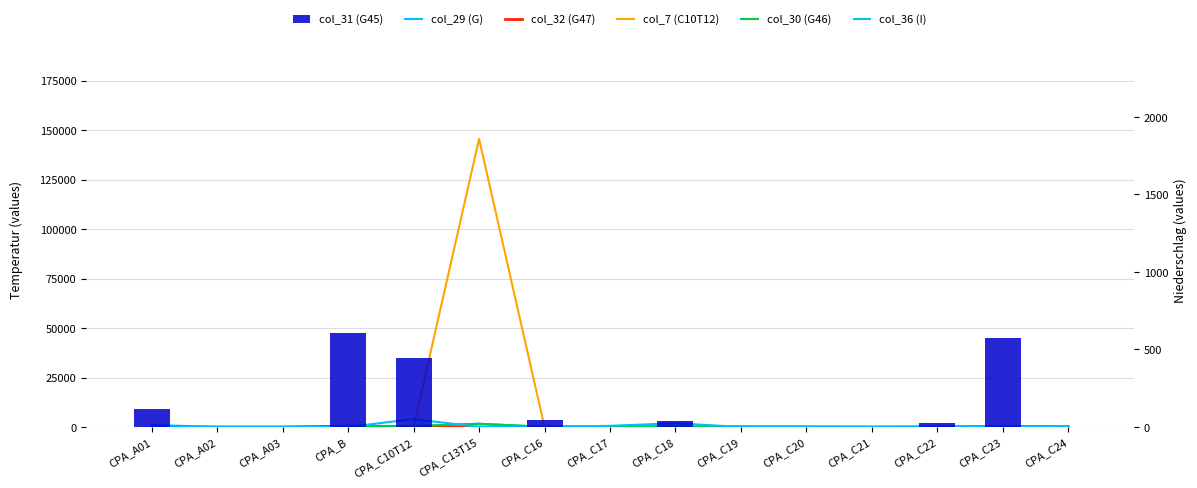

Reading right to left, what are all the values shown in this chart?

col_29 (G): CPA_C24=211	CPA_C23=435	CPA_C22=132	CPA_C21=0	CPA_C20=97	CPA_C19=187	CPA_C18=131	CPA_C17=297	CPA_C16=61	CPA_C13T15=1633	CPA_C10T12=448	CPA_B=604	CPA_A03=0	CPA_A02=0	CPA_A01=1036
col_32 (G47): CPA_C24=0	CPA_C23=0	CPA_C22=0	CPA_C21=0	CPA_C20=0	CPA_C19=0	CPA_C18=0	CPA_C17=0	CPA_C16=0	CPA_C13T15=0	CPA_C10T12=0	CPA_B=276	CPA_A03=0	CPA_A02=0	CPA_A01=8
col_7 (C10T12): CPA_C24=0	CPA_C23=0	CPA_C22=70	CPA_C21=0	CPA_C20=1	CPA_C19=0	CPA_C18=85	CPA_C17=4	CPA_C16=0	CPA_C13T15=145517	CPA_C10T12=24	CPA_B=0	CPA_A03=0	CPA_A02=0	CPA_A01=0
col_30 (G46): CPA_C24=211	CPA_C23=435	CPA_C22=132	CPA_C21=0	CPA_C20=97	CPA_C19=187	CPA_C18=131	CPA_C17=297	CPA_C16=61	CPA_C13T15=1633	CPA_C10T12=448	CPA_B=0	CPA_A03=2	CPA_A02=0	CPA_A01=8
col_36 (I): CPA_C24=0	CPA_C23=0	CPA_C22=0	CPA_C21=0	CPA_C20=0	CPA_C19=0	CPA_C18=1902	CPA_C17=588	CPA_C16=0	CPA_C13T15=15	CPA_C10T12=3998	CPA_B=0	CPA_A03=0	CPA_A02=0	CPA_A01=46
col_31 (G45): CPA_C24=0	CPA_C23=575	CPA_C22=24	CPA_C21=0	CPA_C20=0	CPA_C19=0	CPA_C18=41	CPA_C17=0	CPA_C16=46	CPA_C13T15=1	CPA_C10T12=448	CPA_B=604	CPA_A03=0	CPA_A02=0	CPA_A01=116